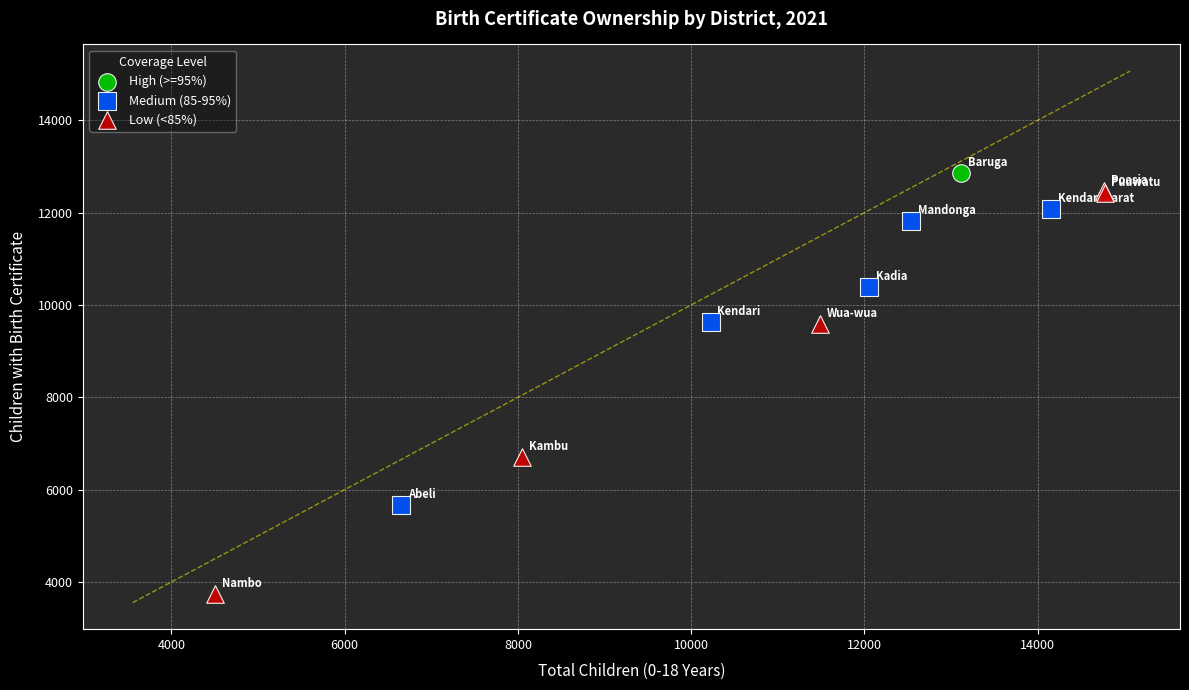

Which series reaches the maximum Y coordinate?

High (>=95%)